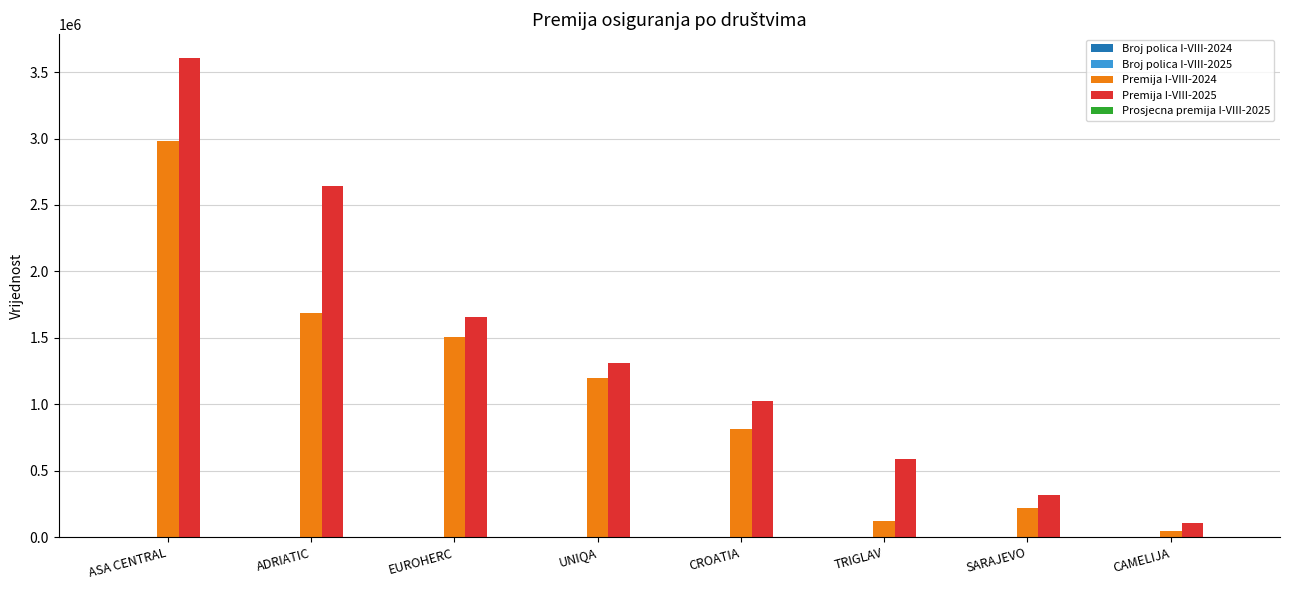

How many categories are shown in the chart?

8